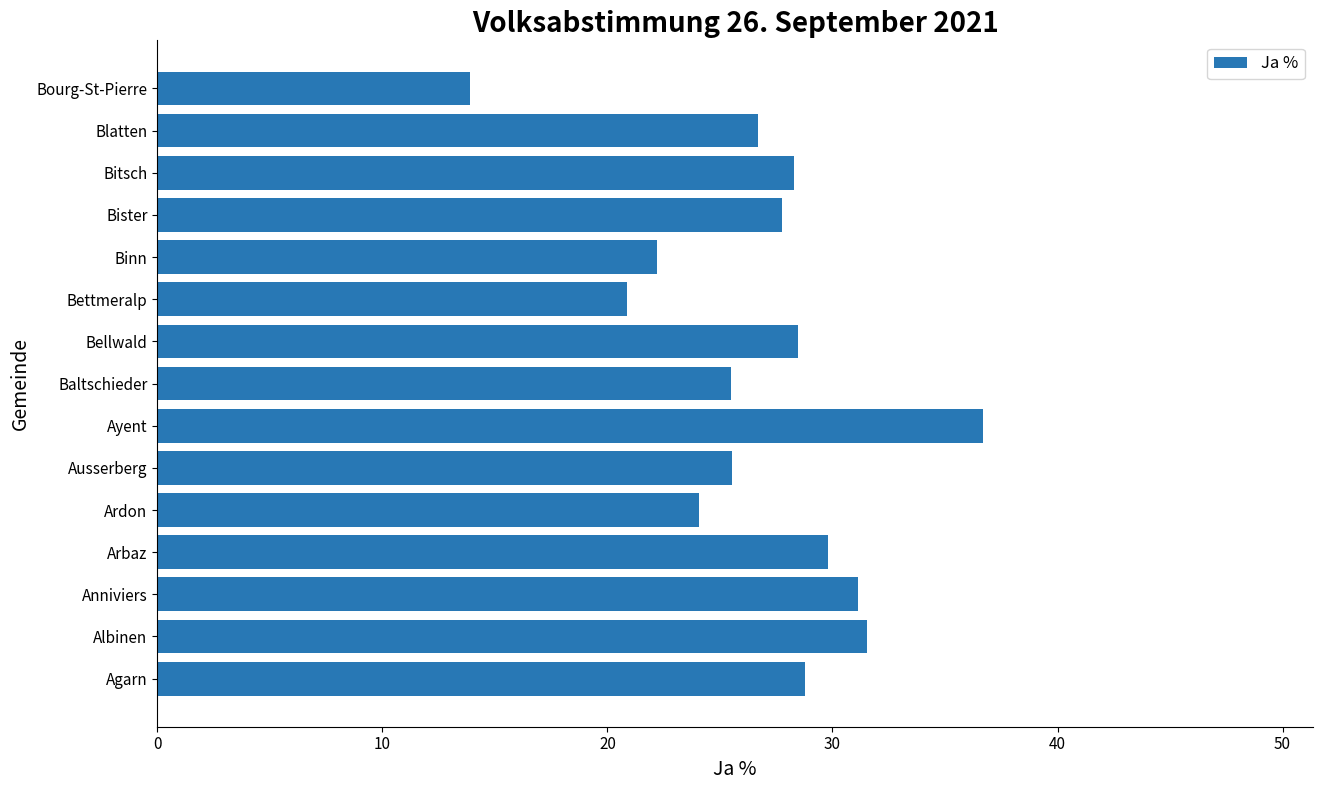

What is the sum of all values?

401.3